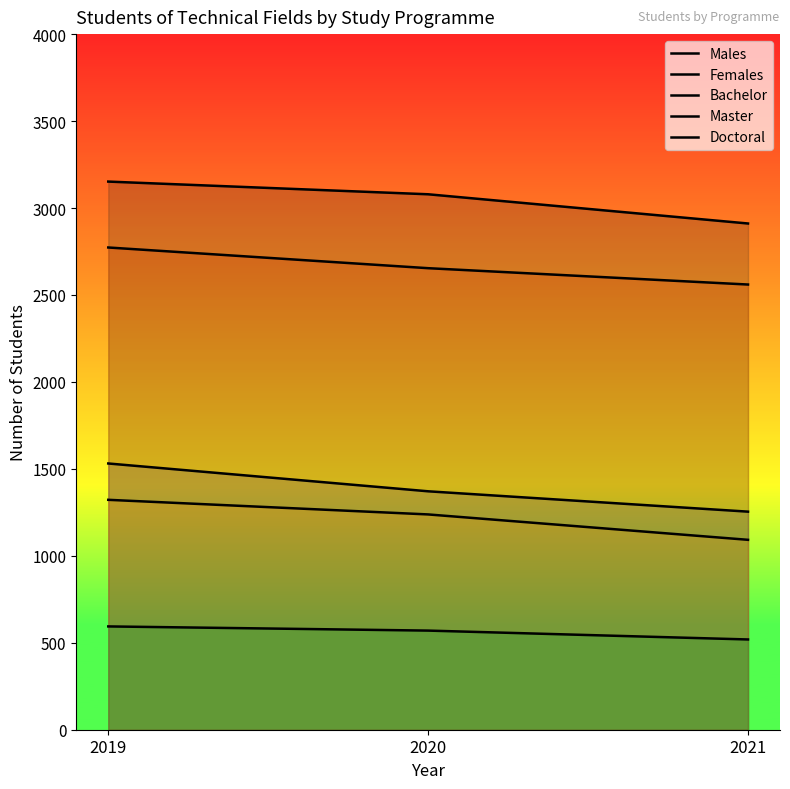

What is the difference between the maximum and minimum values in the Doctoral series?

75